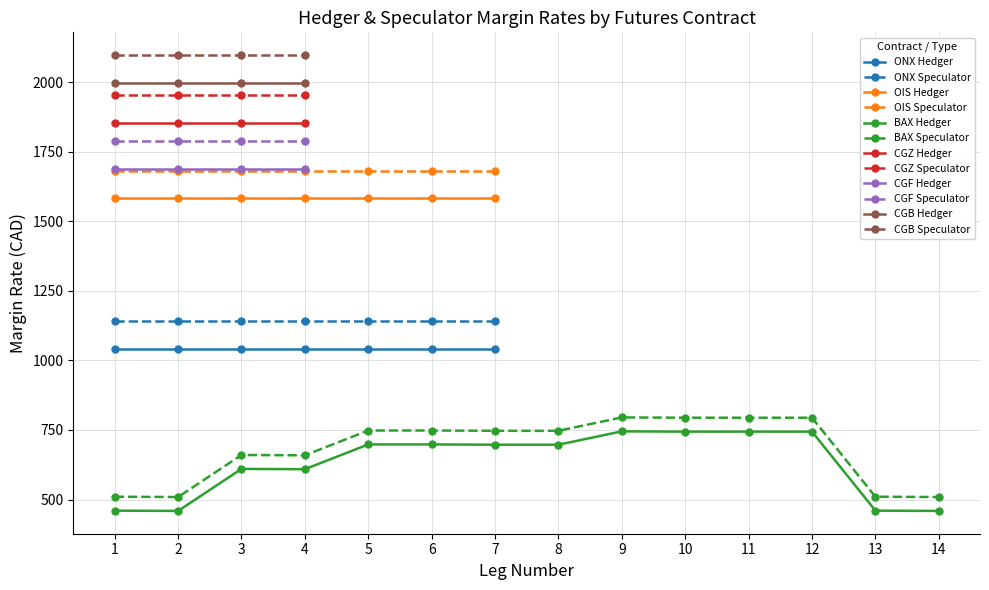

True or false: CGZ Hedger has more than 1 interior local peaks.

False